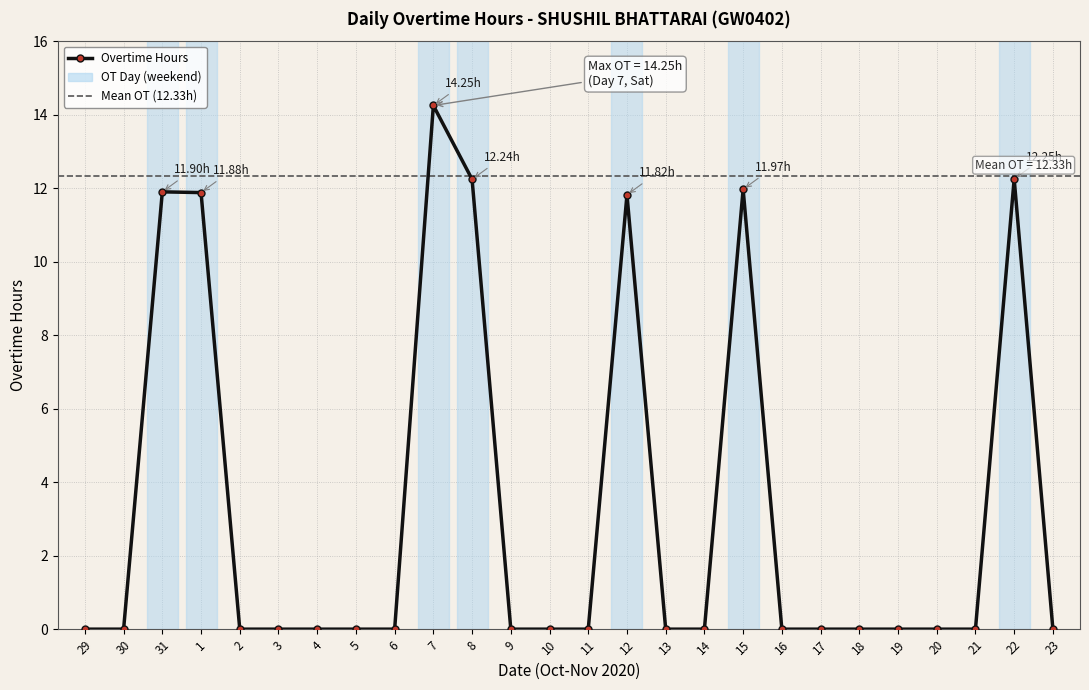

True or false: there are more than 1 points higher than both neighbors.

True